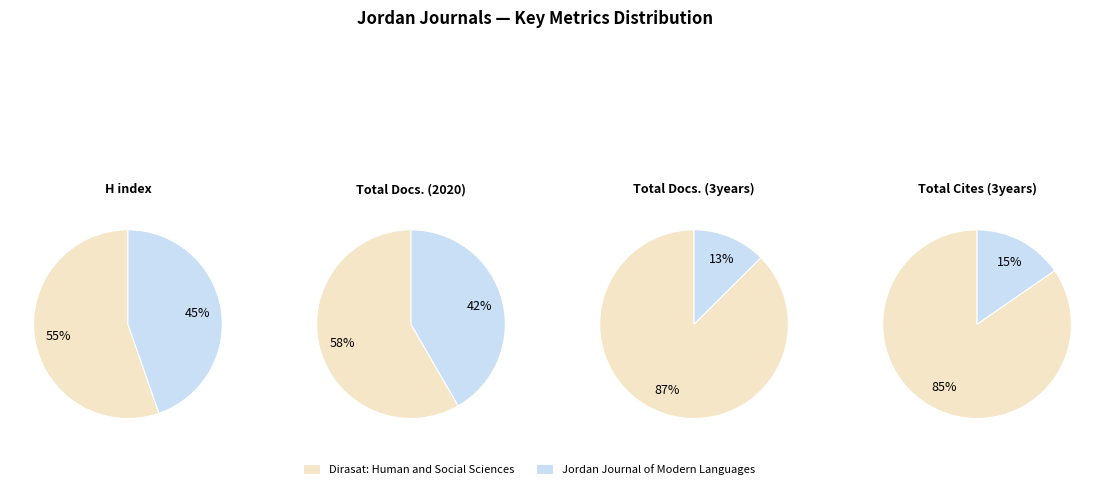

Which series has the largest range (max minus min)?

Total Docs. (3years)